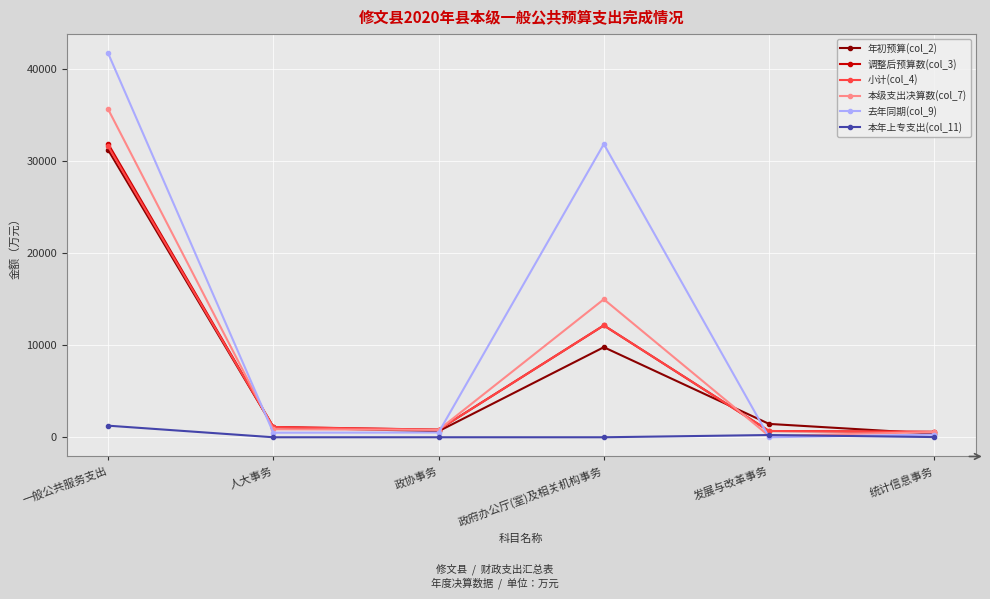

Where do 去年同期(col_9) and 本级支出决算数(col_7) first cross each other?

一般公共服务支出 and 人大事务